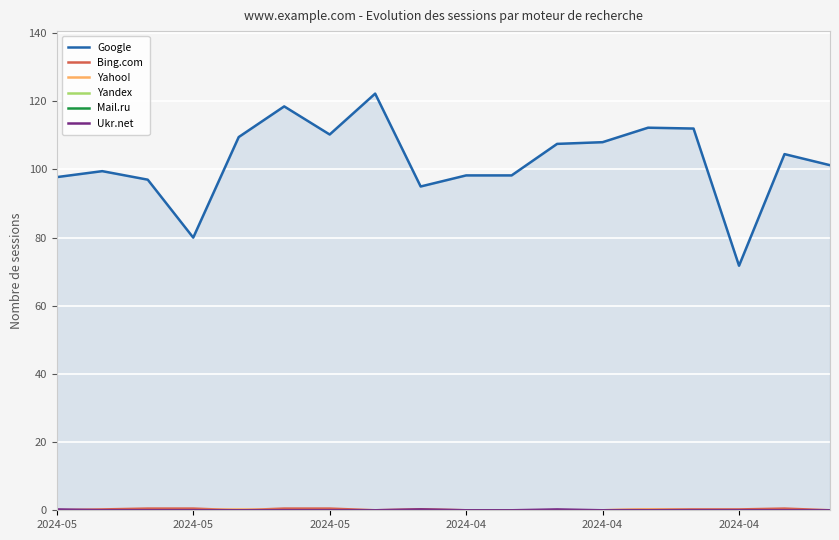

What are all the series names shown in the legend?

Google, Bing.com, Yahoo!, Yandex, Mail.ru, Ukr.net